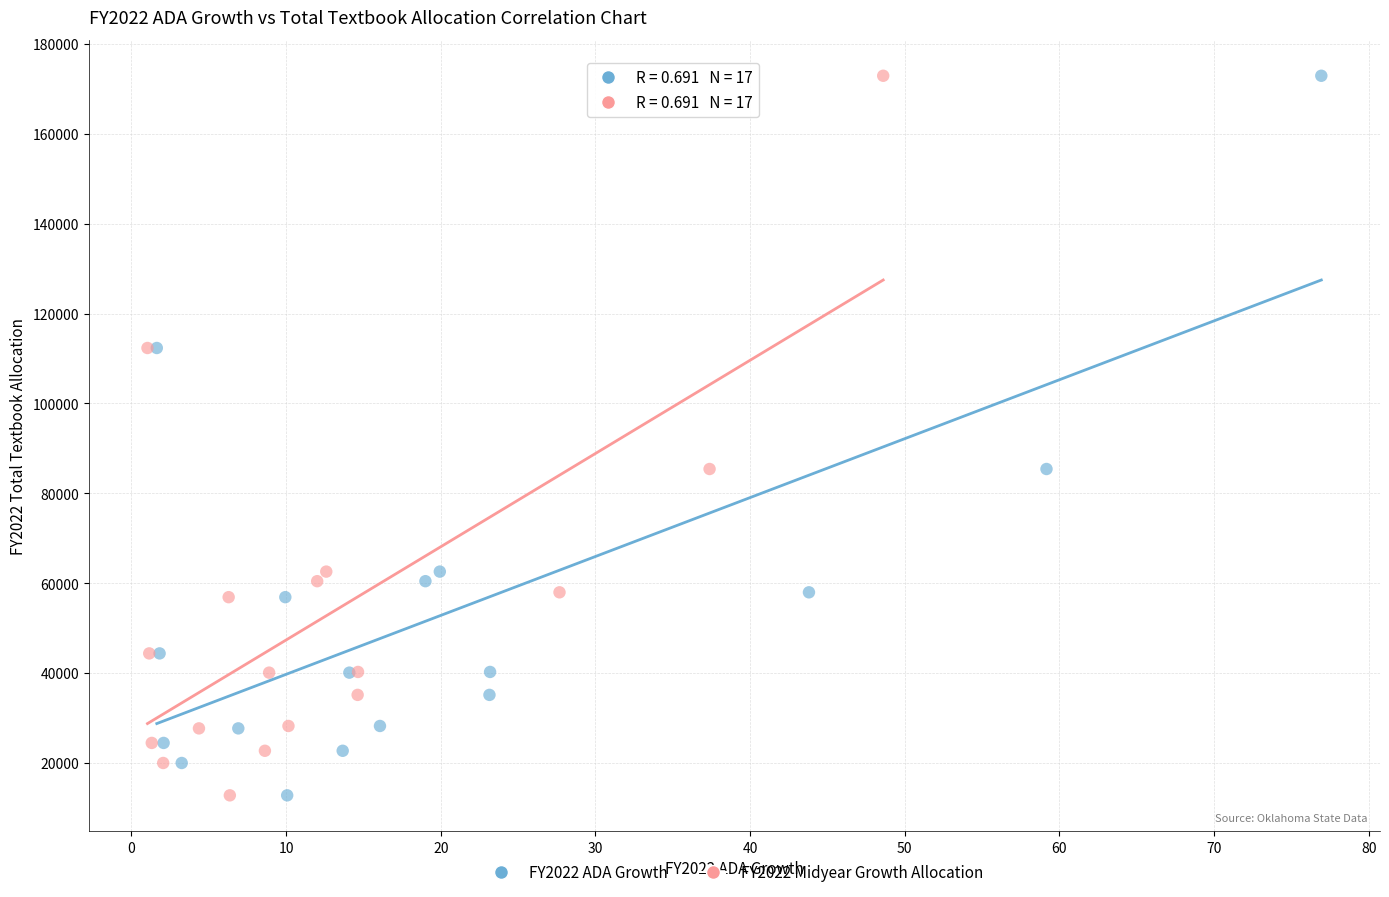

What are all the series names shown in the legend?

FY2022 ADA Growth, FY2022 Midyear Growth Allocation